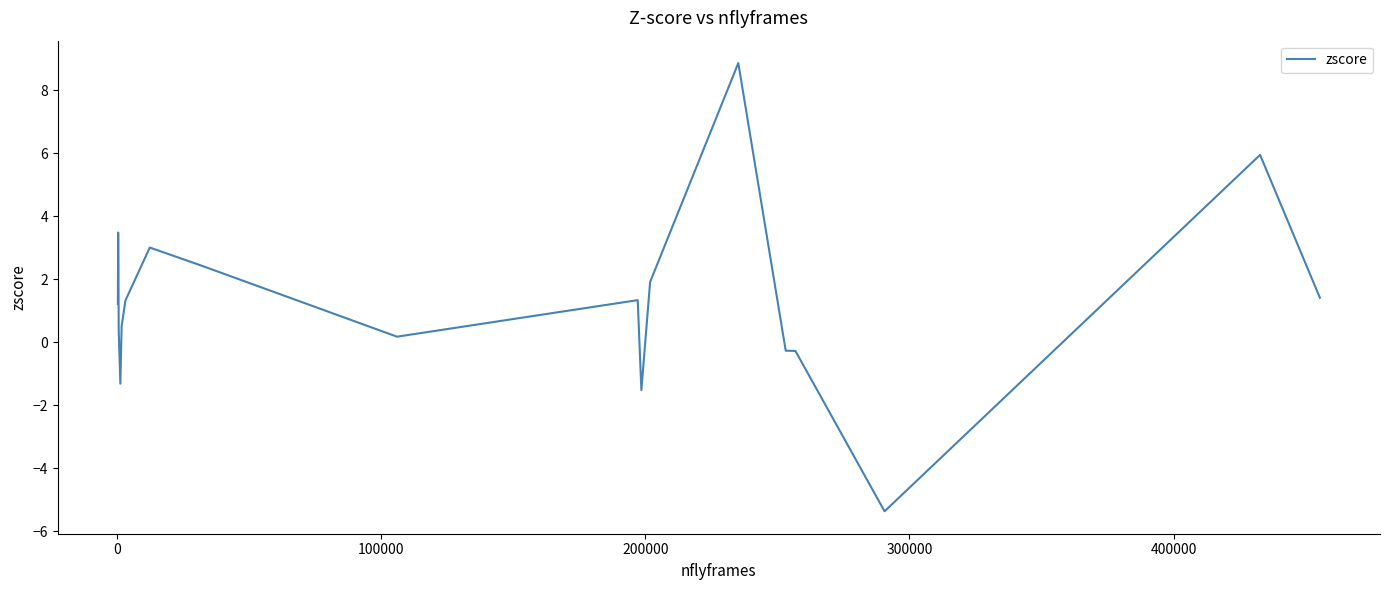

What is the difference between the second highest and minimum values?

11.3